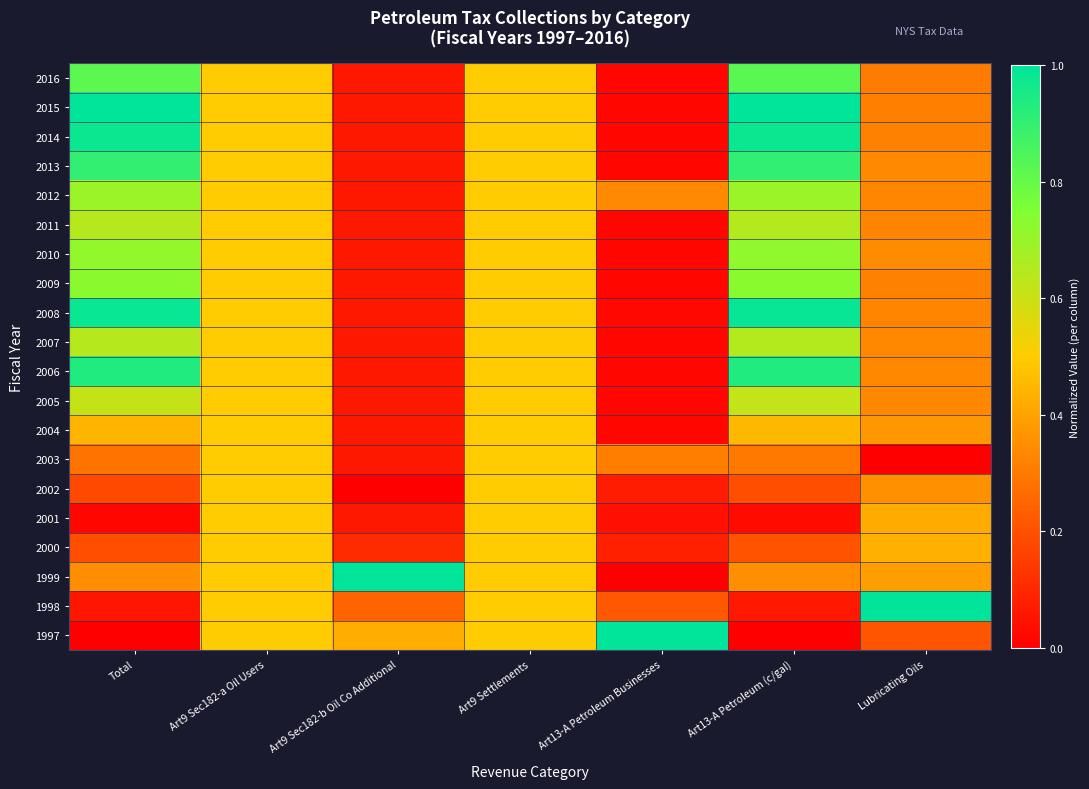

Reading right to left, extract all data points from this chart.

2016: Lubricating Oils=0.3	Art13-A Petroleum (c/gal)=0.8	Art13-A Petroleum Businesses=0.0	Art9 Settlements=0.5	Art9 Sec182-b Oil Co Additional=0.1	Art9 Sec182-a Oil Users=0.5	Total=0.8
2015: Lubricating Oils=0.3	Art13-A Petroleum (c/gal)=1.0	Art13-A Petroleum Businesses=0.0	Art9 Settlements=0.5	Art9 Sec182-b Oil Co Additional=0.1	Art9 Sec182-a Oil Users=0.5	Total=1.0
2014: Lubricating Oils=0.3	Art13-A Petroleum (c/gal)=1.0	Art13-A Petroleum Businesses=0.0	Art9 Settlements=0.5	Art9 Sec182-b Oil Co Additional=0.1	Art9 Sec182-a Oil Users=0.5	Total=1.0
2013: Lubricating Oils=0.3	Art13-A Petroleum (c/gal)=0.9	Art13-A Petroleum Businesses=0.0	Art9 Settlements=0.5	Art9 Sec182-b Oil Co Additional=0.1	Art9 Sec182-a Oil Users=0.5	Total=0.9
2012: Lubricating Oils=0.3	Art13-A Petroleum (c/gal)=0.7	Art13-A Petroleum Businesses=0.3	Art9 Settlements=0.5	Art9 Sec182-b Oil Co Additional=0.1	Art9 Sec182-a Oil Users=0.5	Total=0.7
2011: Lubricating Oils=0.3	Art13-A Petroleum (c/gal)=0.6	Art13-A Petroleum Businesses=0.0	Art9 Settlements=0.5	Art9 Sec182-b Oil Co Additional=0.1	Art9 Sec182-a Oil Users=0.5	Total=0.6
2010: Lubricating Oils=0.3	Art13-A Petroleum (c/gal)=0.7	Art13-A Petroleum Businesses=0.0	Art9 Settlements=0.5	Art9 Sec182-b Oil Co Additional=0.1	Art9 Sec182-a Oil Users=0.5	Total=0.7
2009: Lubricating Oils=0.3	Art13-A Petroleum (c/gal)=0.7	Art13-A Petroleum Businesses=0.0	Art9 Settlements=0.5	Art9 Sec182-b Oil Co Additional=0.1	Art9 Sec182-a Oil Users=0.5	Total=0.7
2008: Lubricating Oils=0.3	Art13-A Petroleum (c/gal)=1.0	Art13-A Petroleum Businesses=0.0	Art9 Settlements=0.5	Art9 Sec182-b Oil Co Additional=0.1	Art9 Sec182-a Oil Users=0.5	Total=1.0
2007: Lubricating Oils=0.3	Art13-A Petroleum (c/gal)=0.6	Art13-A Petroleum Businesses=0.0	Art9 Settlements=0.5	Art9 Sec182-b Oil Co Additional=0.1	Art9 Sec182-a Oil Users=0.5	Total=0.6
2006: Lubricating Oils=0.3	Art13-A Petroleum (c/gal)=0.9	Art13-A Petroleum Businesses=0.0	Art9 Settlements=0.5	Art9 Sec182-b Oil Co Additional=0.1	Art9 Sec182-a Oil Users=0.5	Total=0.9
2005: Lubricating Oils=0.3	Art13-A Petroleum (c/gal)=0.6	Art13-A Petroleum Businesses=0.0	Art9 Settlements=0.5	Art9 Sec182-b Oil Co Additional=0.1	Art9 Sec182-a Oil Users=0.5	Total=0.6
2004: Lubricating Oils=0.4	Art13-A Petroleum (c/gal)=0.5	Art13-A Petroleum Businesses=0.0	Art9 Settlements=0.5	Art9 Sec182-b Oil Co Additional=0.1	Art9 Sec182-a Oil Users=0.5	Total=0.4
2003: Lubricating Oils=0.0	Art13-A Petroleum (c/gal)=0.3	Art13-A Petroleum Businesses=0.3	Art9 Settlements=0.5	Art9 Sec182-b Oil Co Additional=0.1	Art9 Sec182-a Oil Users=0.5	Total=0.3
2002: Lubricating Oils=0.4	Art13-A Petroleum (c/gal)=0.2	Art13-A Petroleum Businesses=0.1	Art9 Settlements=0.5	Art9 Sec182-b Oil Co Additional=0.0	Art9 Sec182-a Oil Users=0.5	Total=0.2
2001: Lubricating Oils=0.4	Art13-A Petroleum (c/gal)=0.0	Art13-A Petroleum Businesses=0.0	Art9 Settlements=0.5	Art9 Sec182-b Oil Co Additional=0.1	Art9 Sec182-a Oil Users=0.5	Total=0.0
2000: Lubricating Oils=0.4	Art13-A Petroleum (c/gal)=0.2	Art13-A Petroleum Businesses=0.1	Art9 Settlements=0.5	Art9 Sec182-b Oil Co Additional=0.1	Art9 Sec182-a Oil Users=0.5	Total=0.2
1999: Lubricating Oils=0.4	Art13-A Petroleum (c/gal)=0.4	Art13-A Petroleum Businesses=0.0	Art9 Settlements=0.5	Art9 Sec182-b Oil Co Additional=1.0	Art9 Sec182-a Oil Users=0.5	Total=0.3
1998: Lubricating Oils=1.0	Art13-A Petroleum (c/gal)=0.1	Art13-A Petroleum Businesses=0.2	Art9 Settlements=0.5	Art9 Sec182-b Oil Co Additional=0.2	Art9 Sec182-a Oil Users=0.5	Total=0.1
1997: Lubricating Oils=0.2	Art13-A Petroleum (c/gal)=0.0	Art13-A Petroleum Businesses=1.0	Art9 Settlements=0.5	Art9 Sec182-b Oil Co Additional=0.4	Art9 Sec182-a Oil Users=0.5	Total=0.0